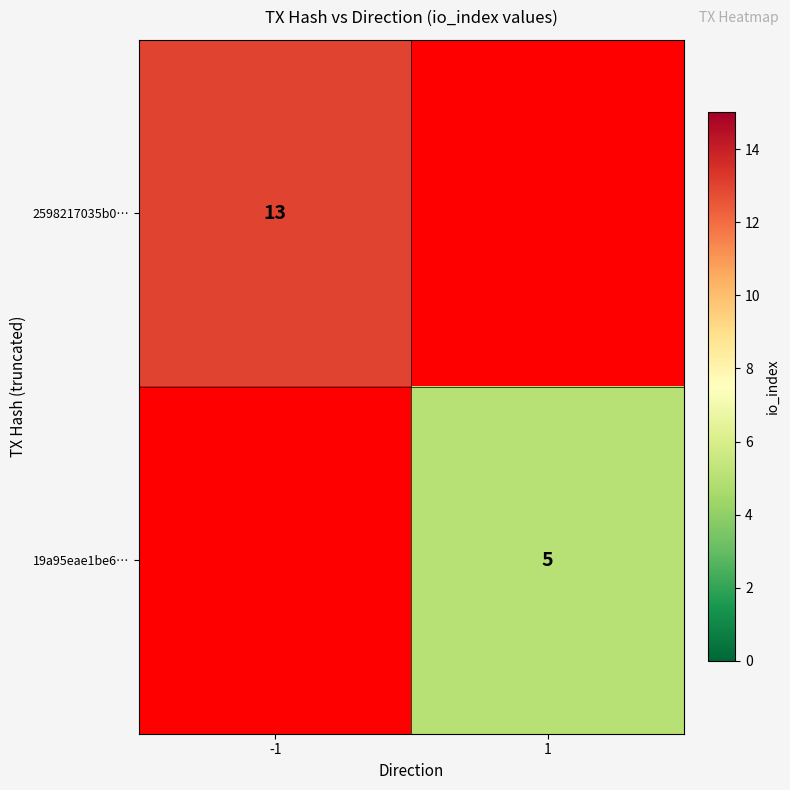

True or false: 2598217035b0… has a value of 21 at -1.

False